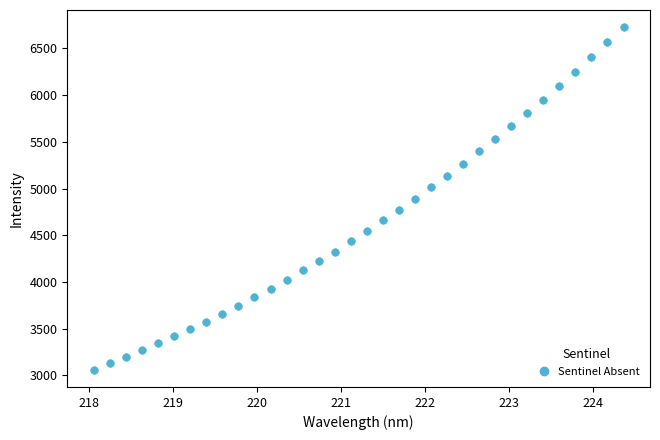

What is the range of Y values (max minus min)?

3670.6